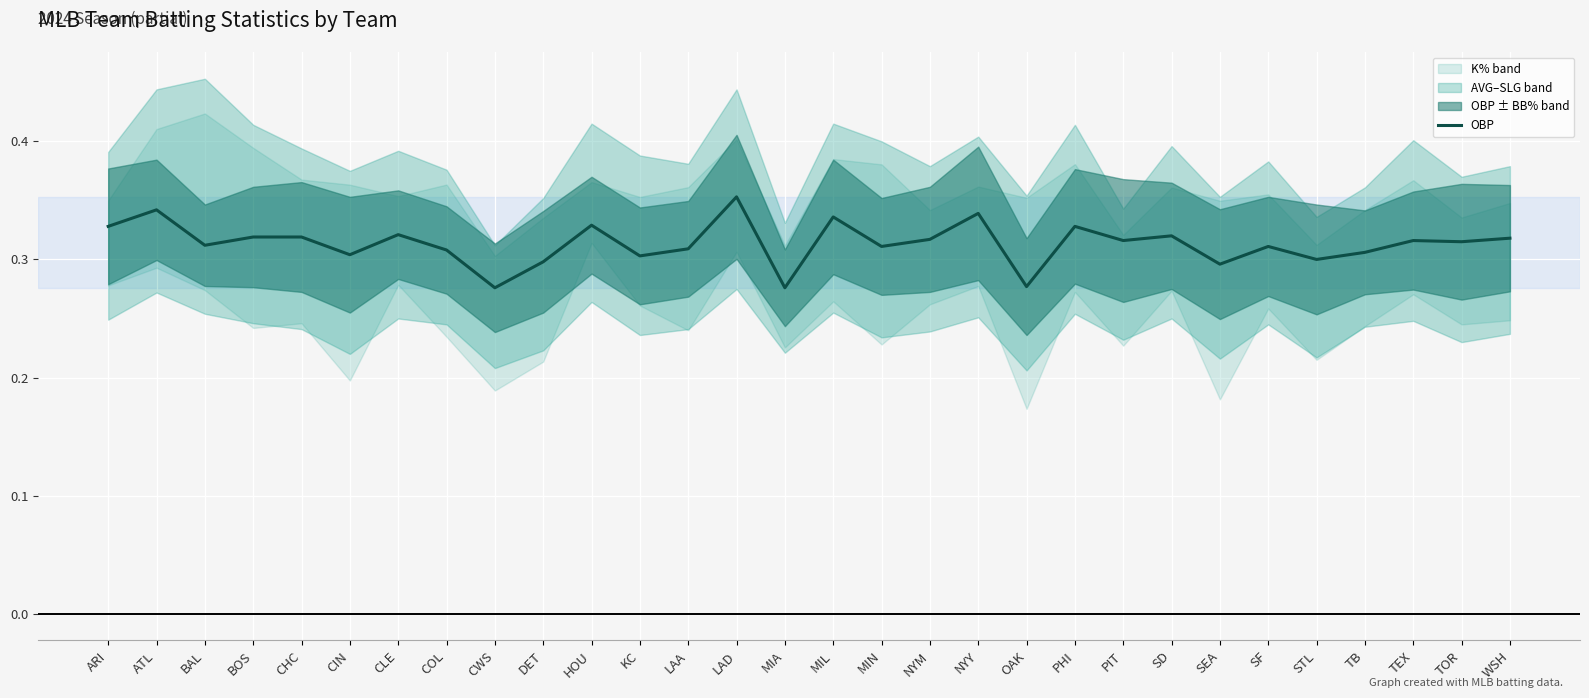

What is the greatest value displayed?

0.4